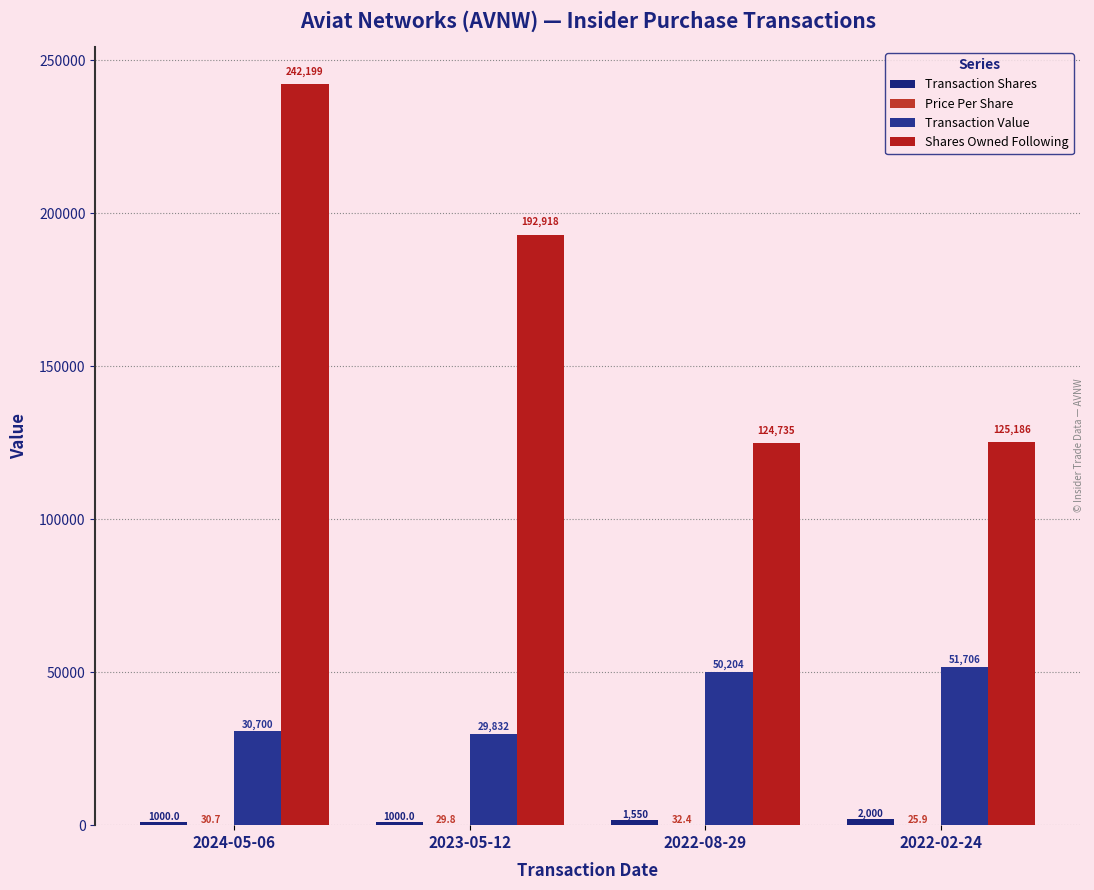

Does the chart contain stacked bars?

No